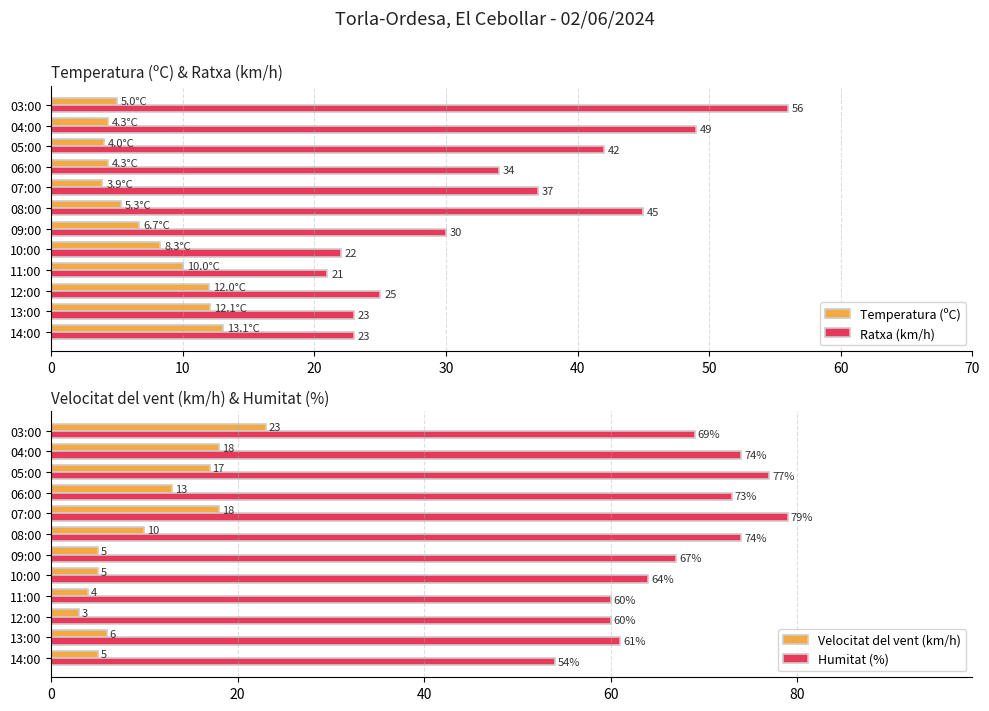

How many data points in Ratxa (km/h) are less than 34?

6